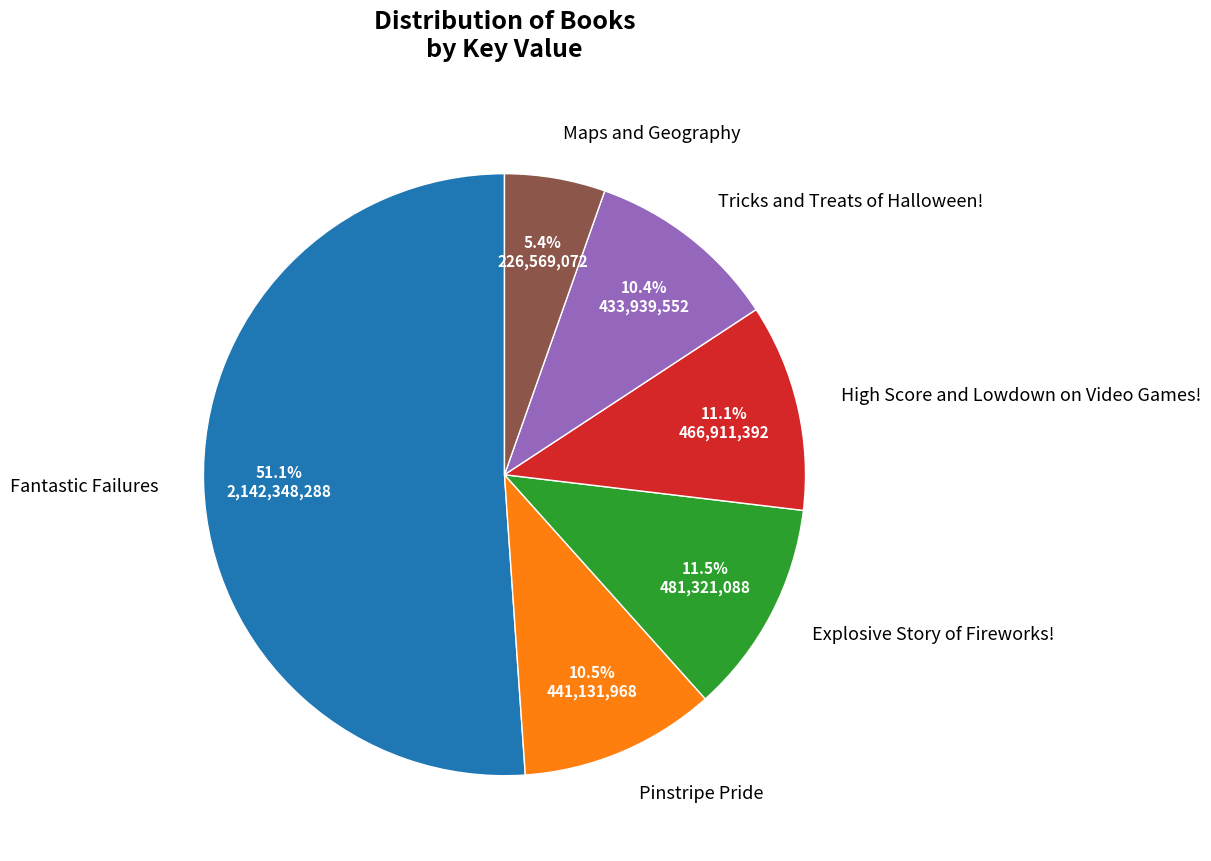

Is there a majority slice in this chart?

Yes